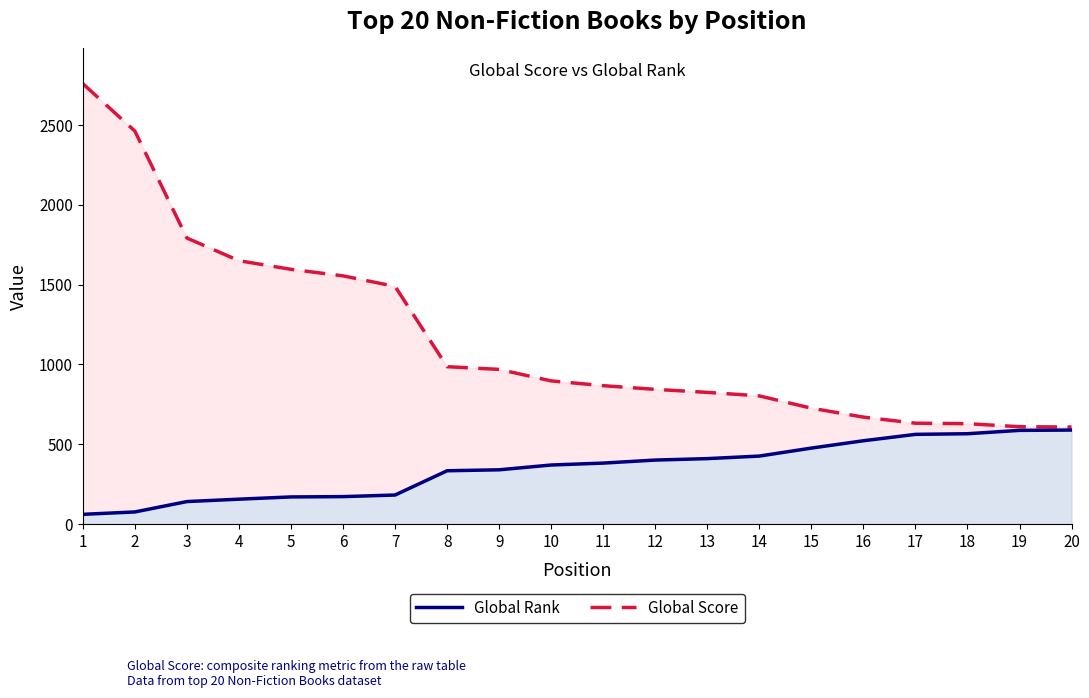

Which series changed the most between 2 and 15?

Global Score